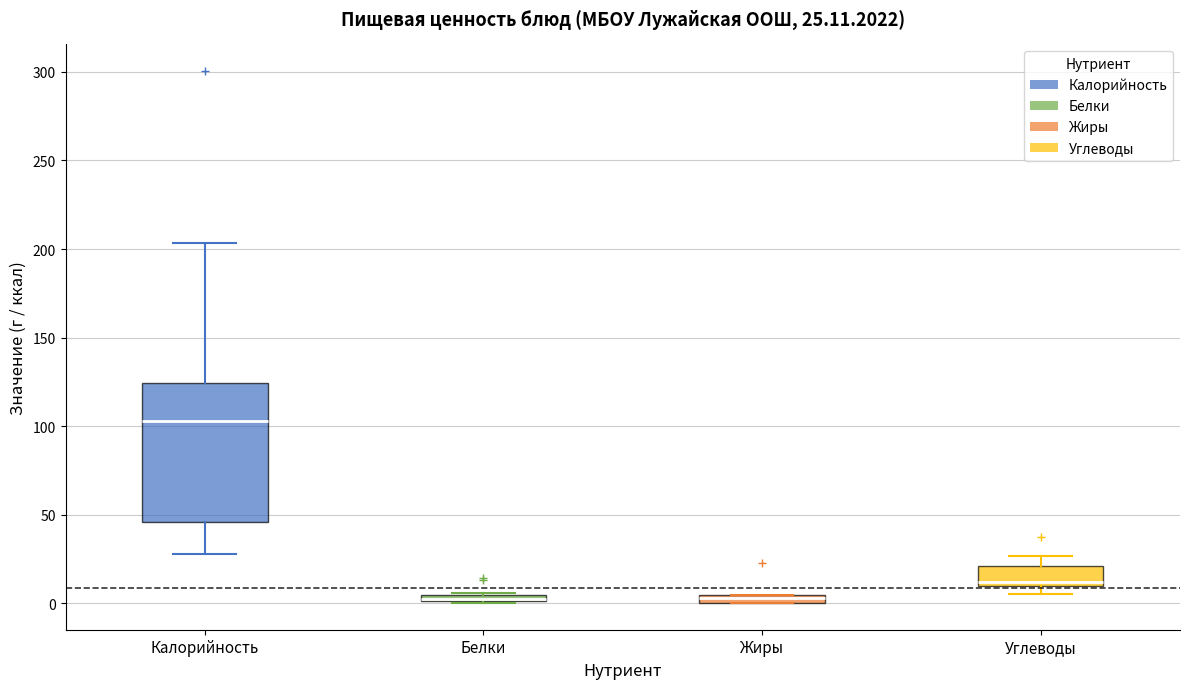

Which box is the tallest, from its lower edge to its upper edge?

Калорийность